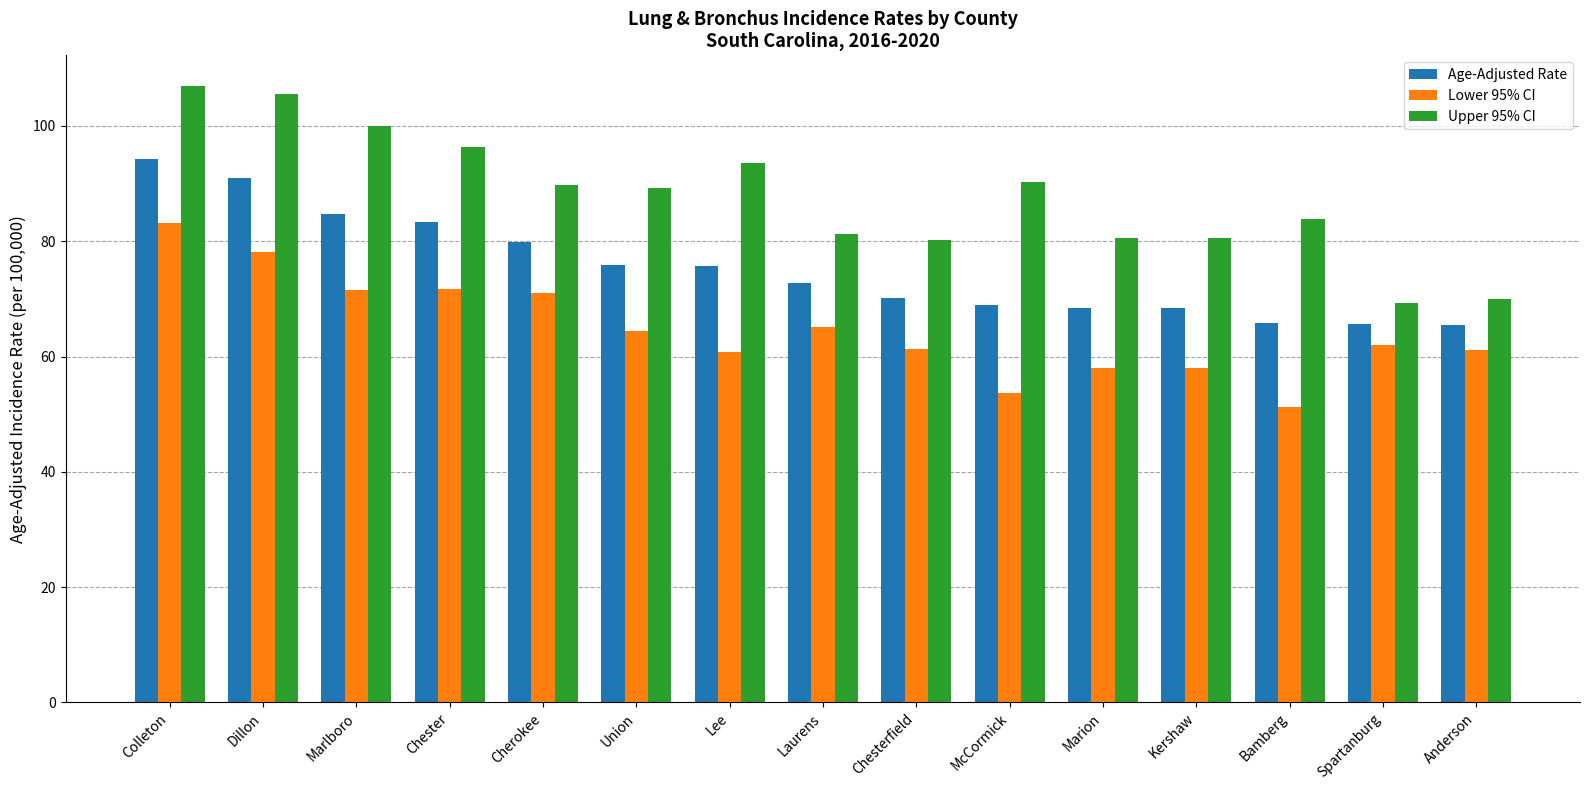

At which category does the chart reach its peak across all series?

Colleton